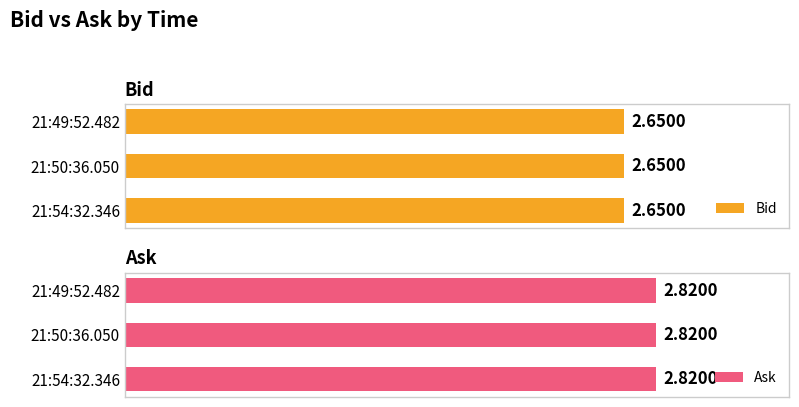

The value of Ask at 21:54:32.346 is 0.8. True or false?

False